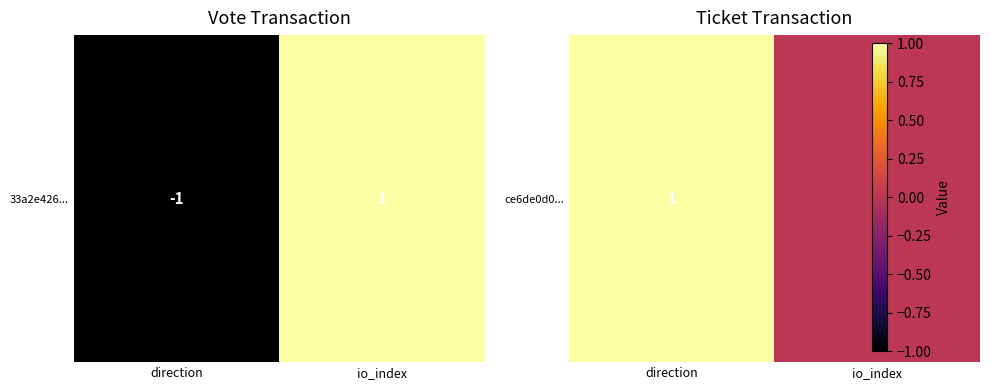

Which series has the largest range (max minus min)?

ce6de0d0...